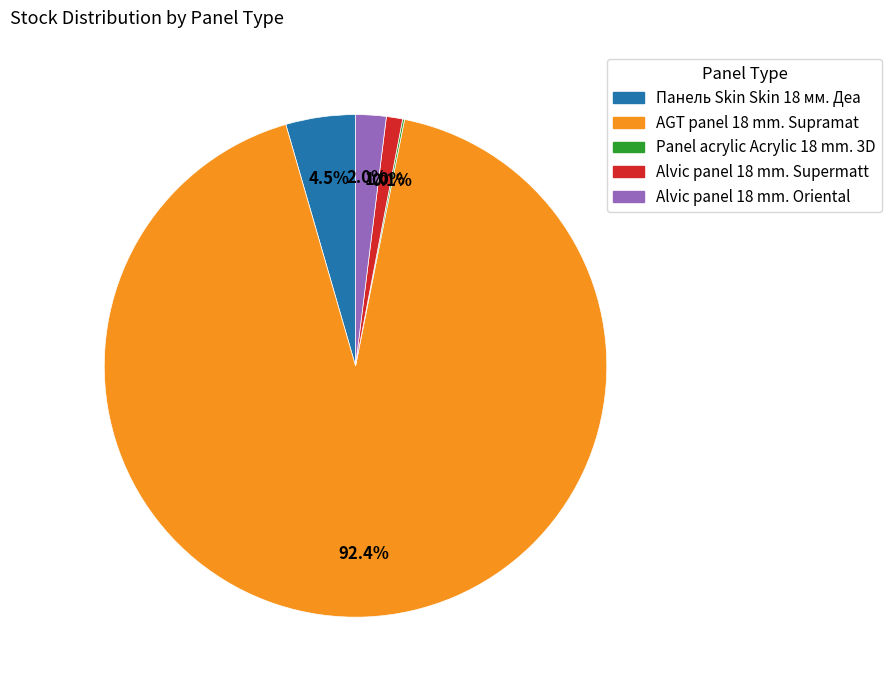

Does any single category account for the majority?

Yes